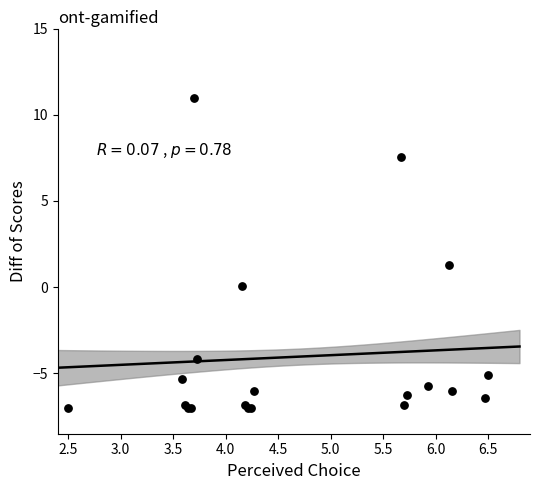

What Y value in the scatter plot is closest to 2?

1.3